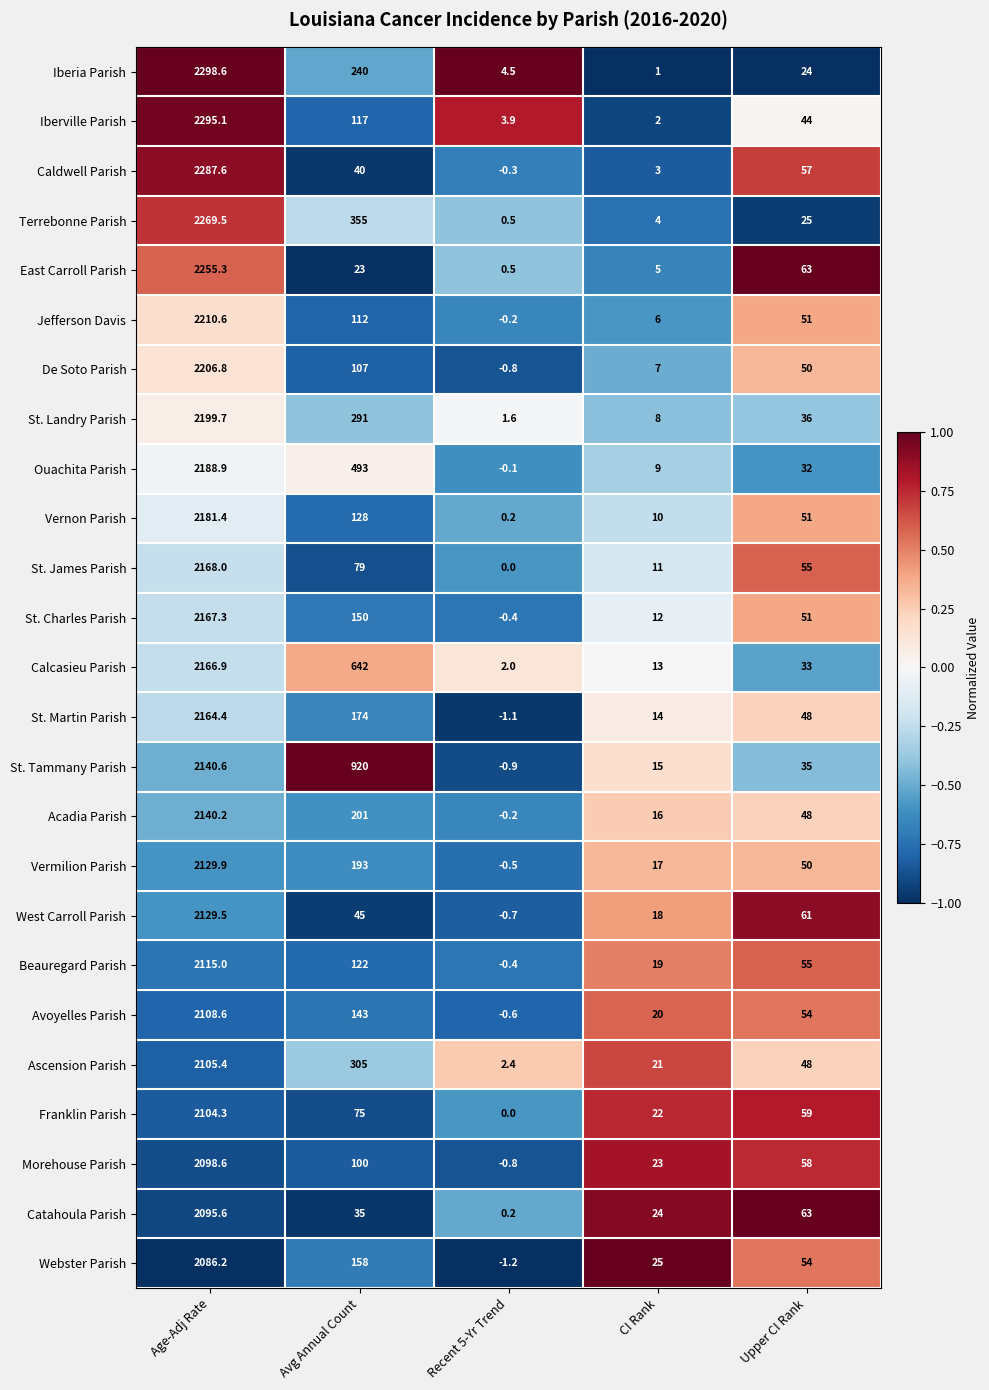

Rank the series by their maximum value, from highest to lowest.

Iberia Parish, Iberville Parish, Caldwell Parish, Terrebonne Parish, East Carroll Parish, Jefferson Davis, De Soto Parish, St. Landry Parish, Ouachita Parish, Vernon Parish, St. James Parish, St. Charles Parish, Calcasieu Parish, St. Martin Parish, St. Tammany Parish, Acadia Parish, Vermilion Parish, West Carroll Parish, Beauregard Parish, Avoyelles Parish, Ascension Parish, Franklin Parish, Morehouse Parish, Catahoula Parish, Webster Parish